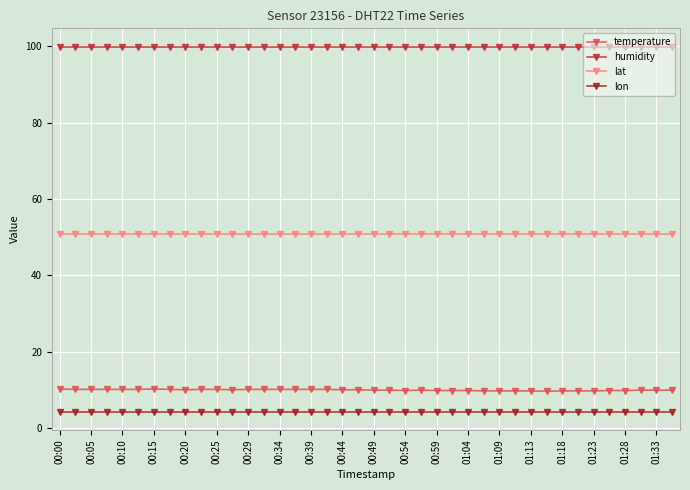

How many lines are shown in the chart?

4